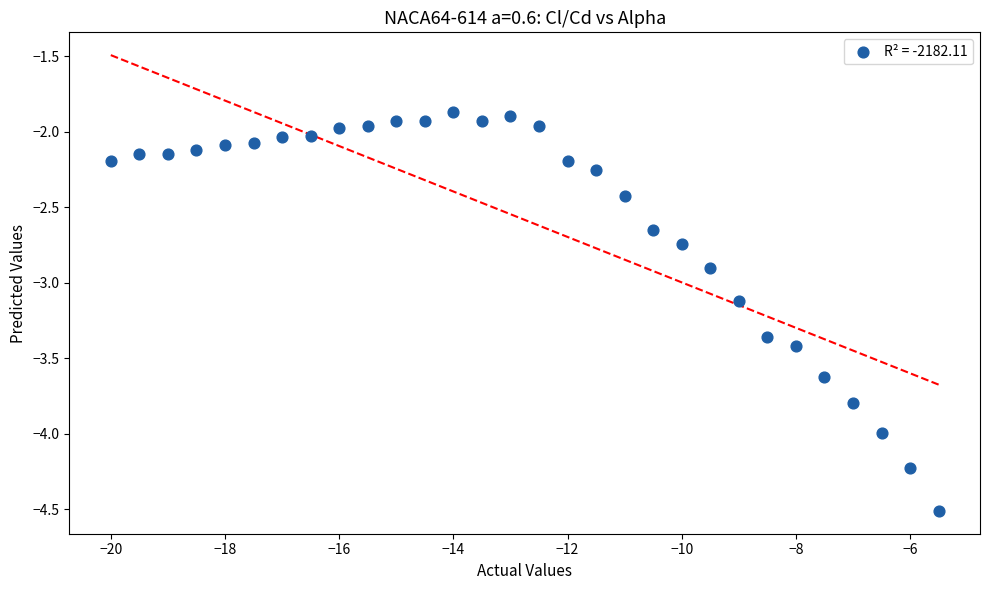

What is the range of X values (max minus min)?

14.5